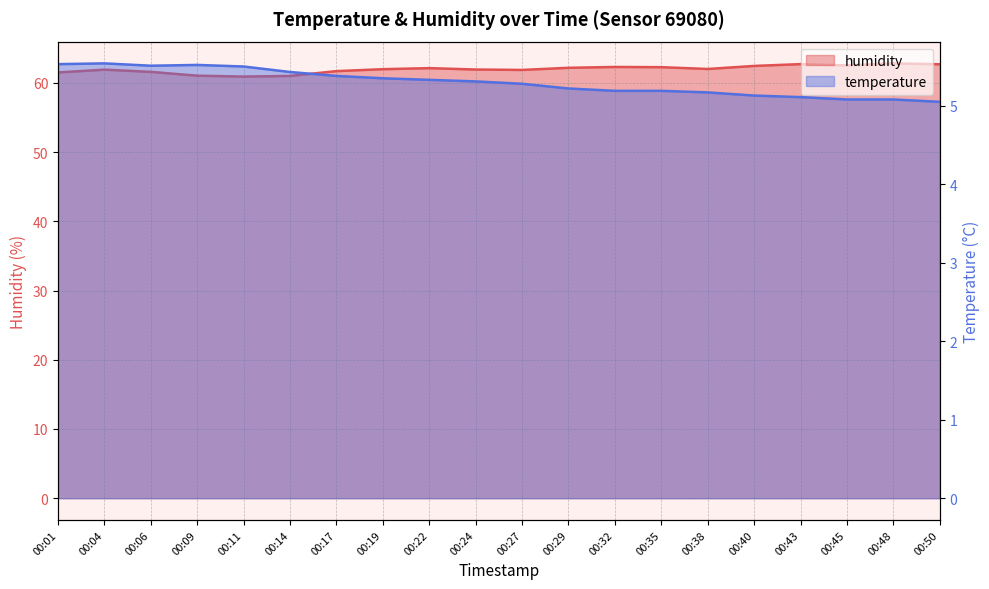

Which series changed the most between 00:01 and 00:19?

humidity